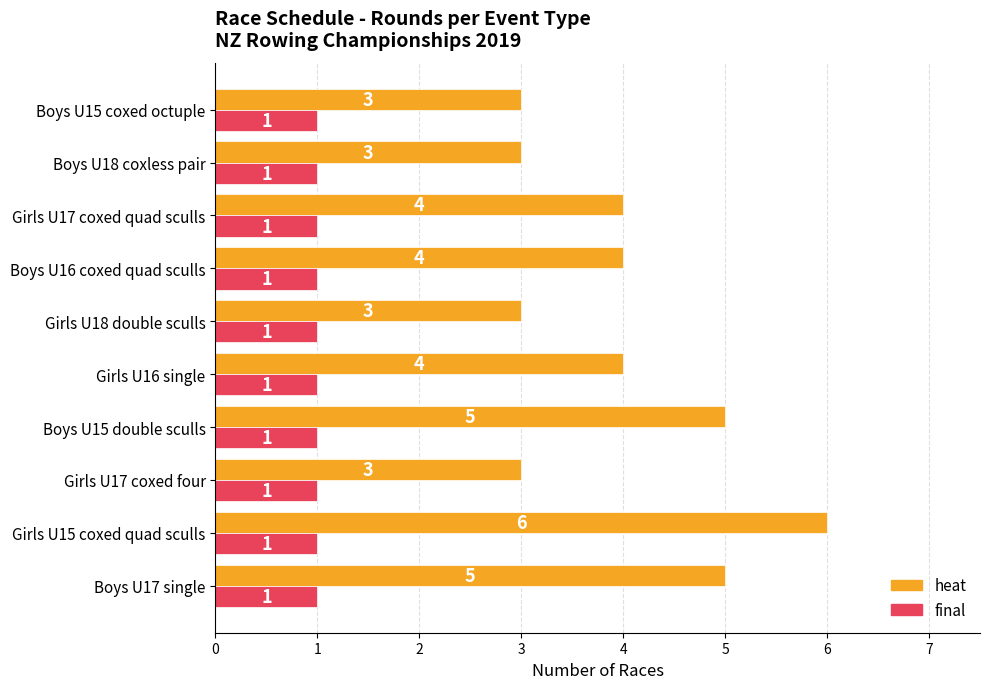

True or false: final has a value of 0 at Boys U16 coxed quad sculls.

False